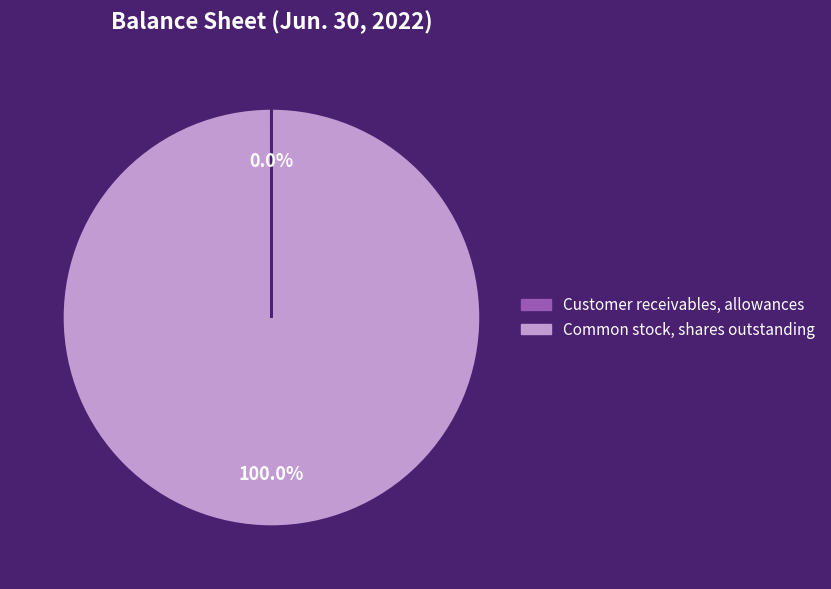

Which slice is the largest?

Common stock, shares outstanding